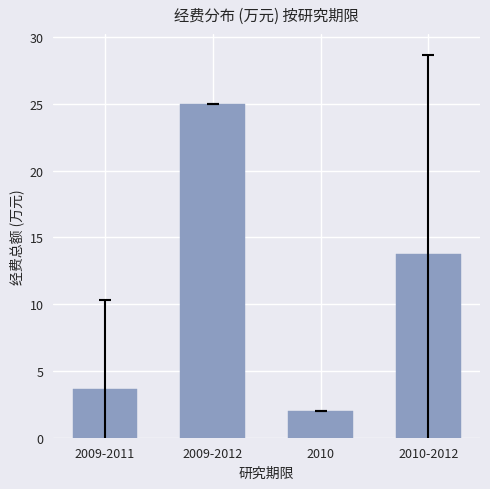

What is the greatest value displayed?

25.0